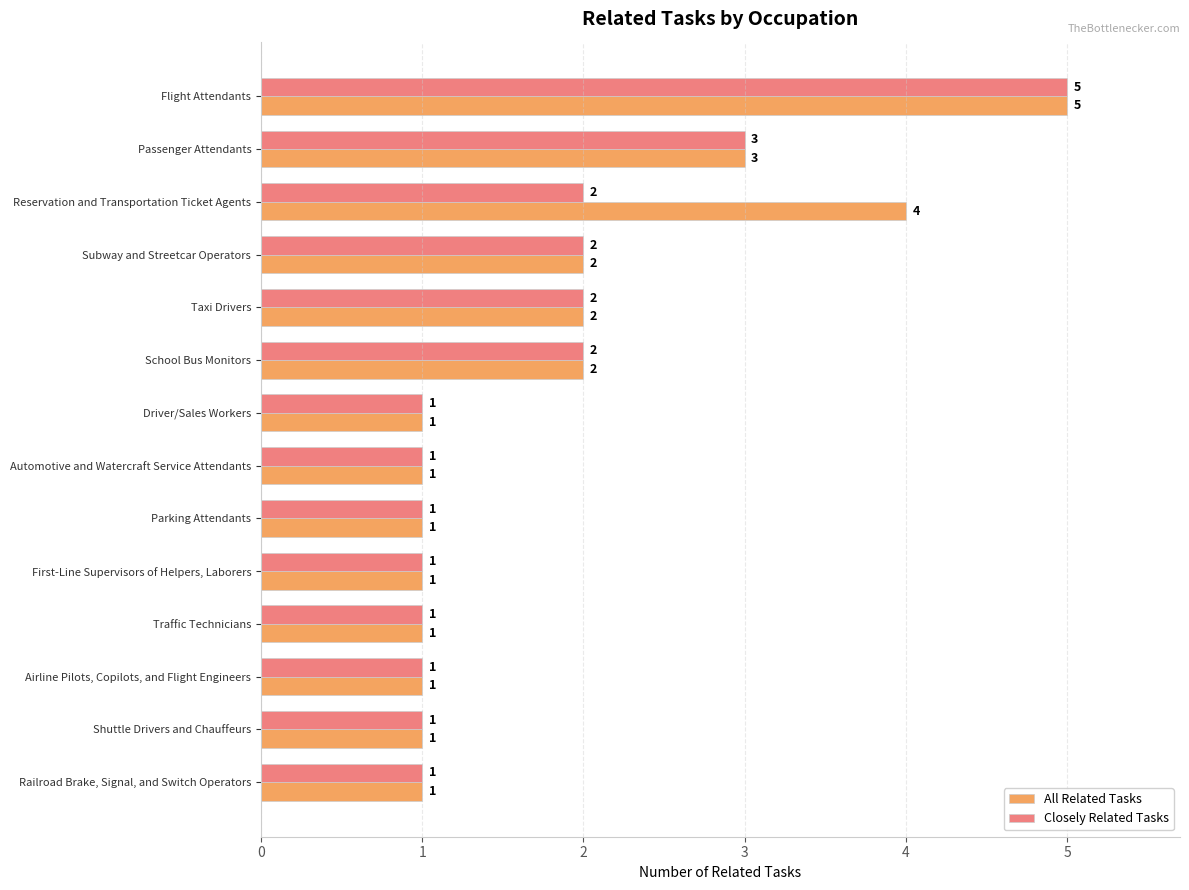

Is the value of Closely Related Tasks at Reservation and Transportation Ticket Agents greater than the value of All Related Tasks at Traffic Technicians?

Yes